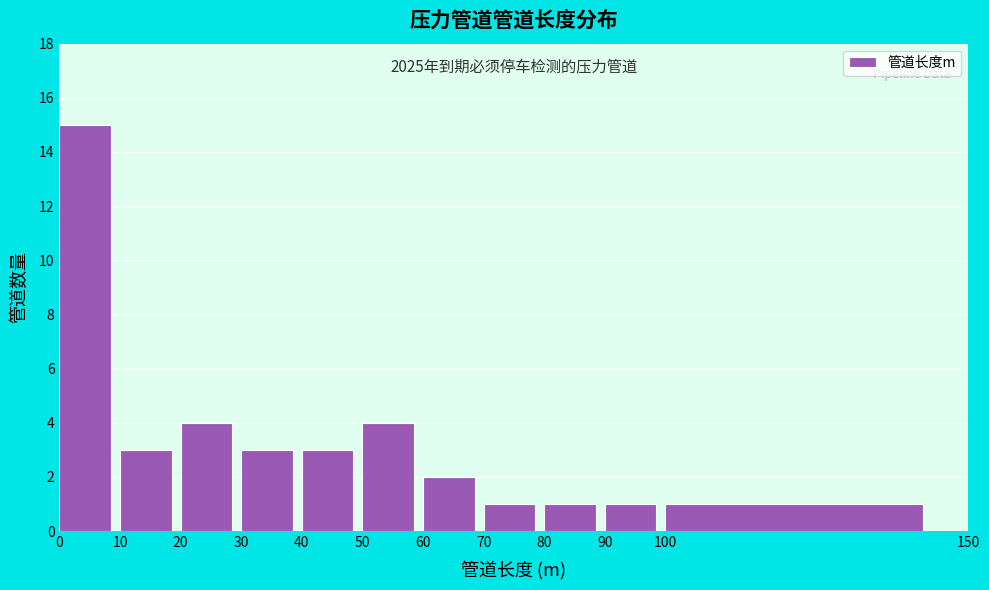

Which range on the x-axis has the tallest bar?

0 to 10